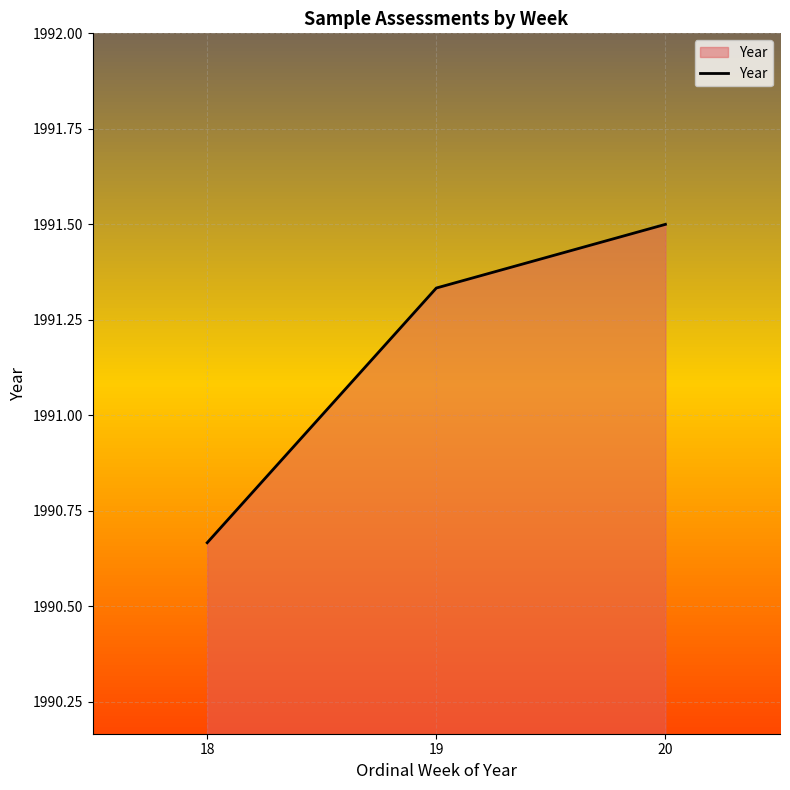

What is the difference between the maximum and second lowest values?

0.2